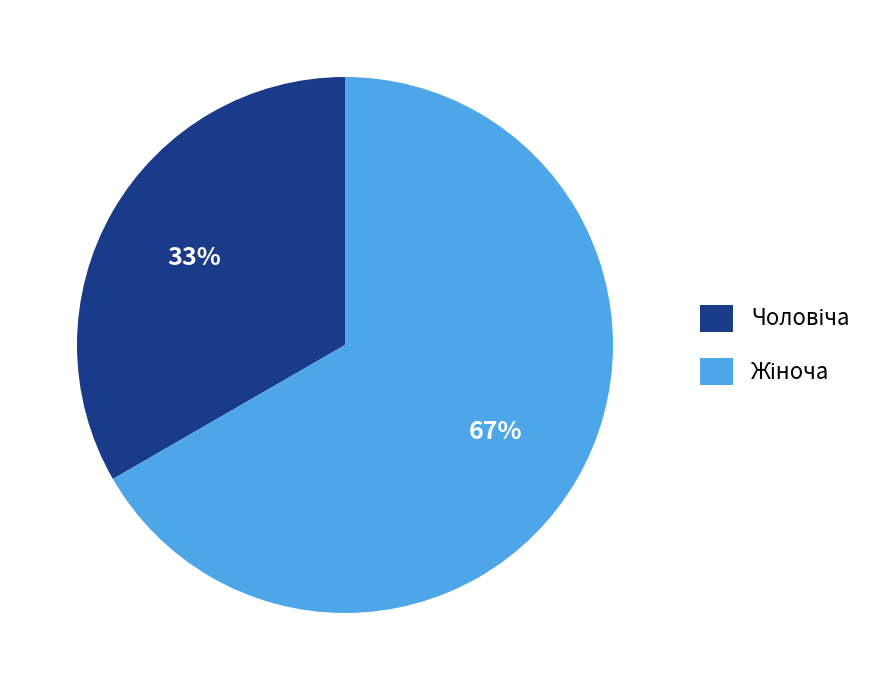

Does any single category account for the majority?

Yes